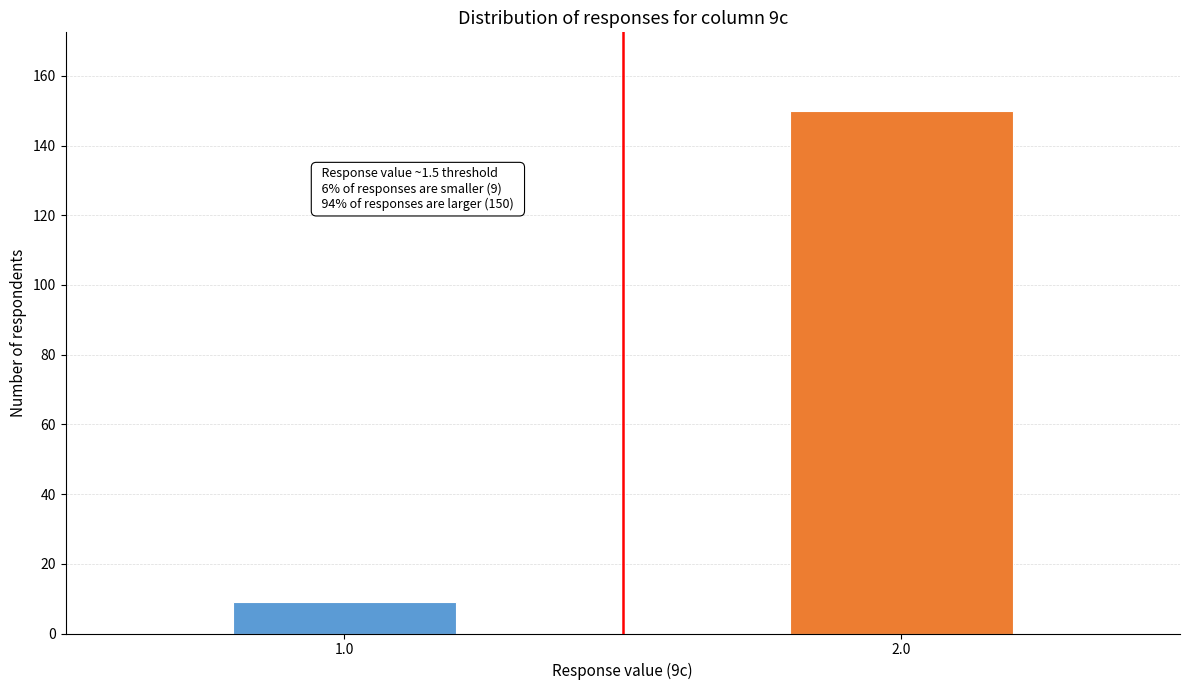

Reading left to right, extract all data points from this chart.

9	150